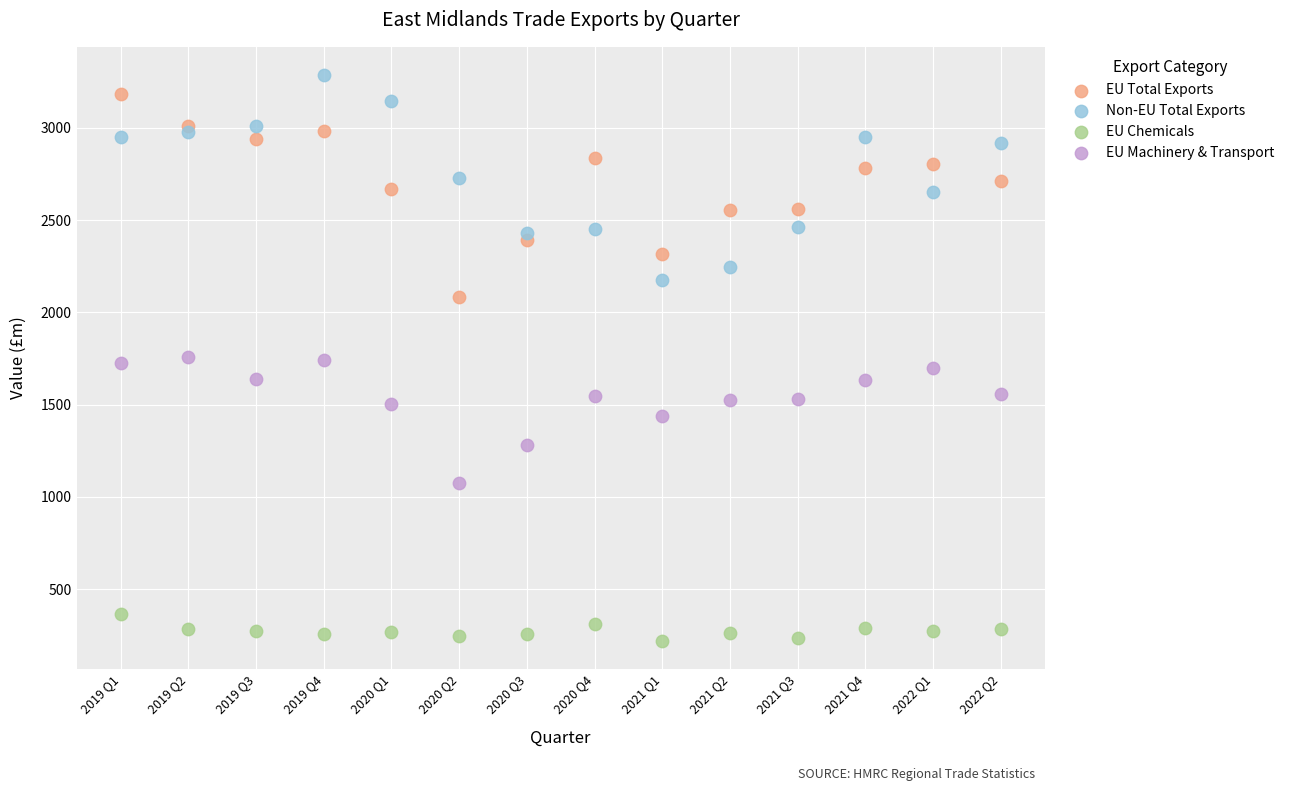

Which series reaches the minimum Y coordinate?

EU Chemicals